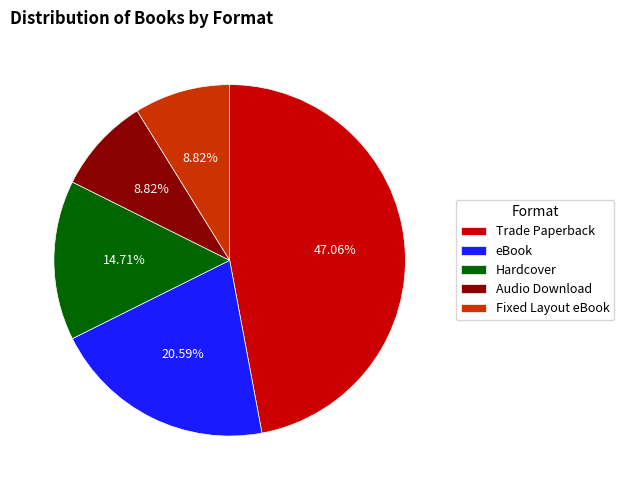

Does Audio Download represent more than half of the total?

No